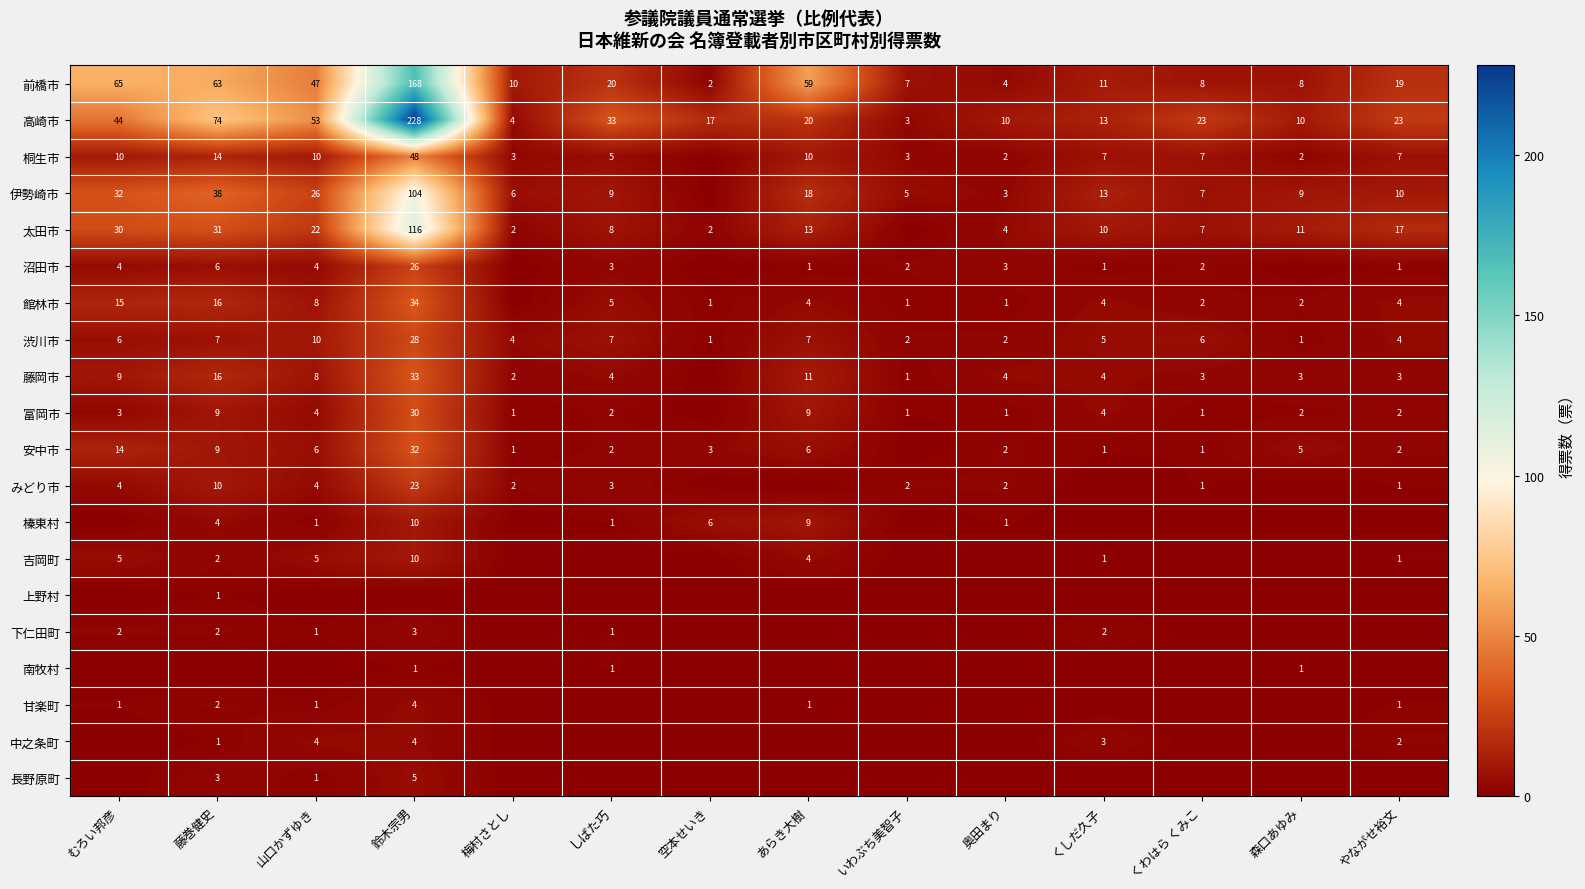

What is the sum of the 伊勢崎市 values at くわはら くみこ and やながせ裕文?

17